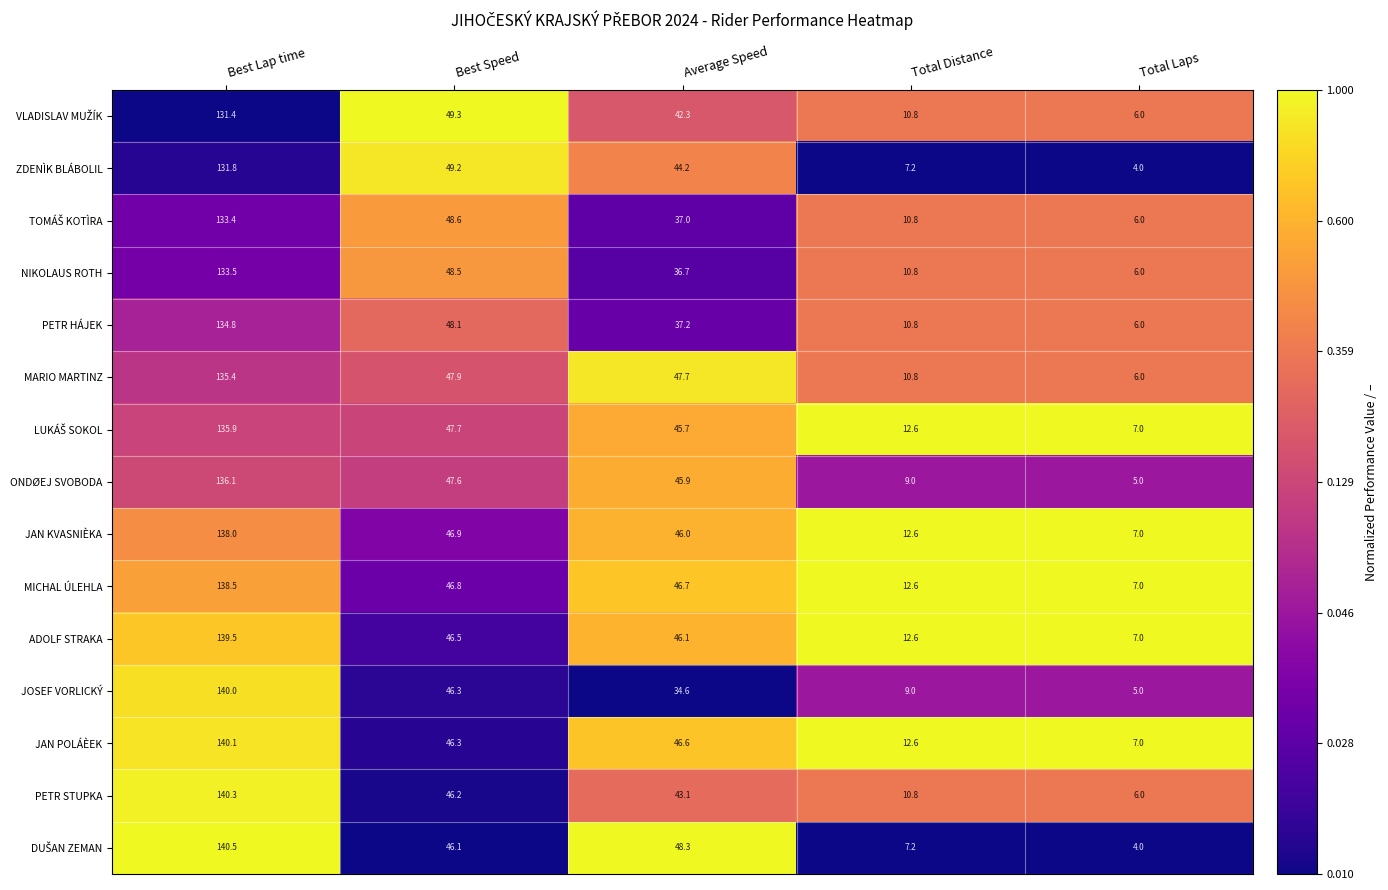

Where does the PETR HÁJEK series first go above 37?

Best Lap time